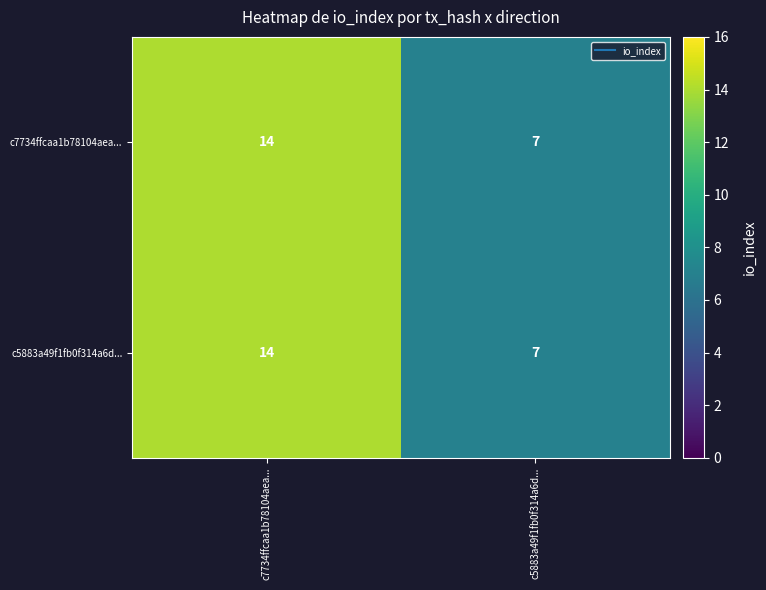

What is the sum of the c7734ffcaa1b78104aea... values at c5883a49f1fb0f314a6d... and c7734ffcaa1b78104aea...?

21